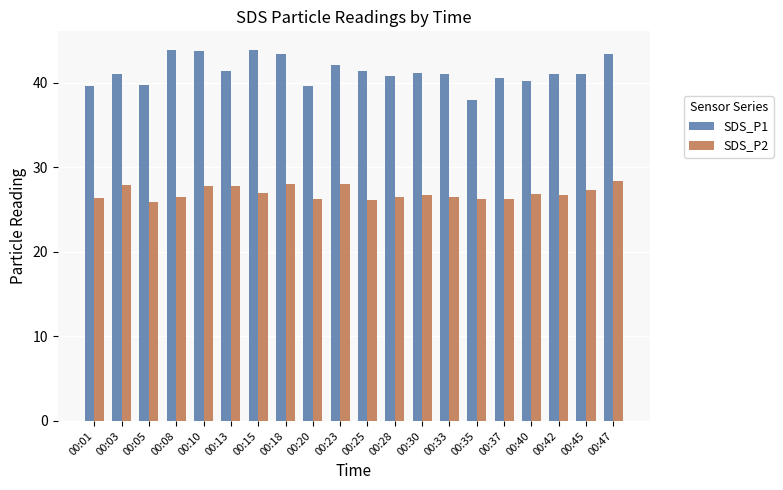

What are all the series names shown in the legend?

SDS_P1, SDS_P2